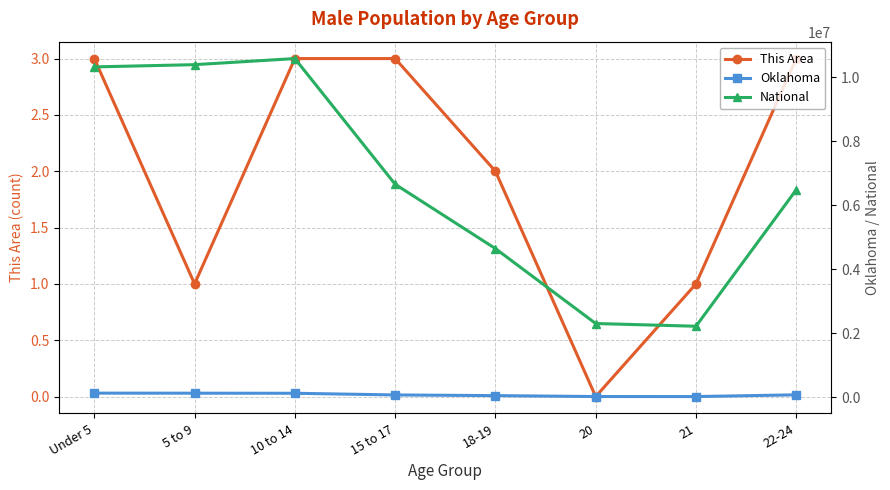

Which label corresponds to the smallest value in the chart?

20